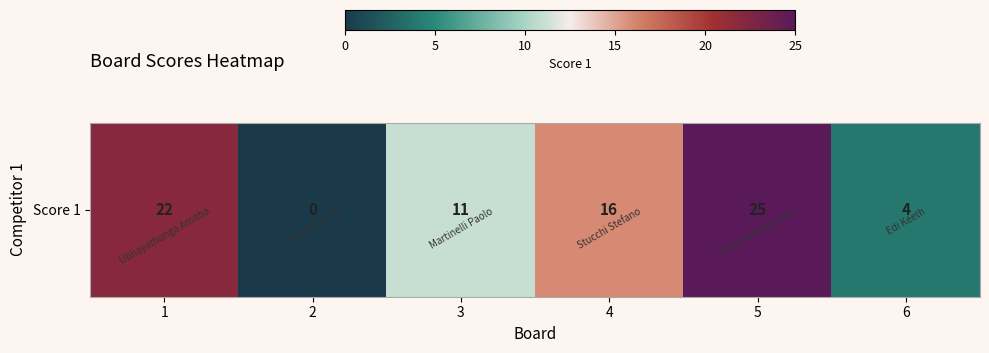

Which category has the lowest value across all series?

2